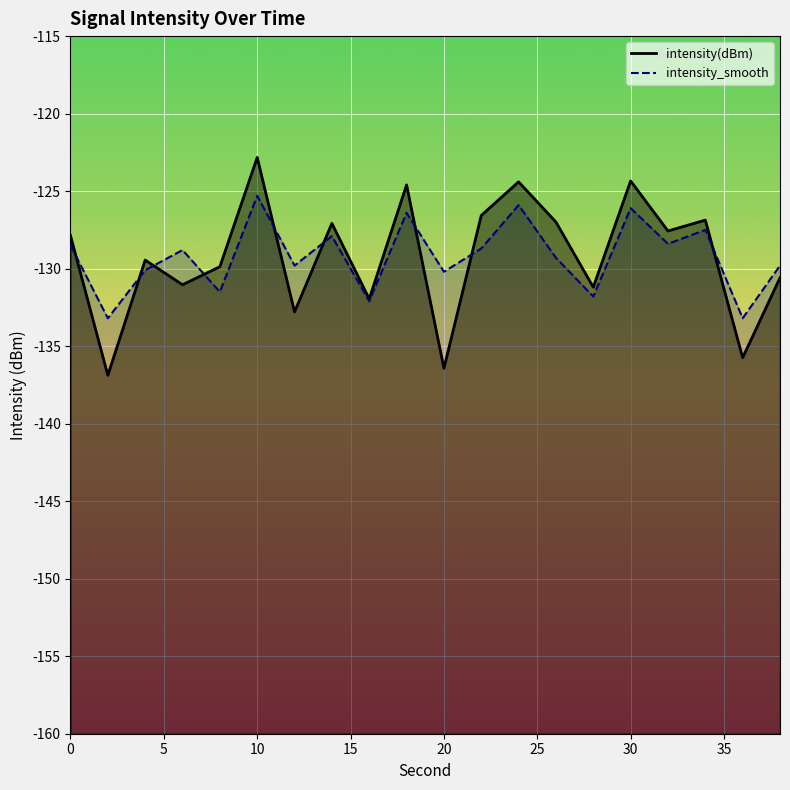

The intensity(dBm) series shows -122.8 at 10. True or false?

True